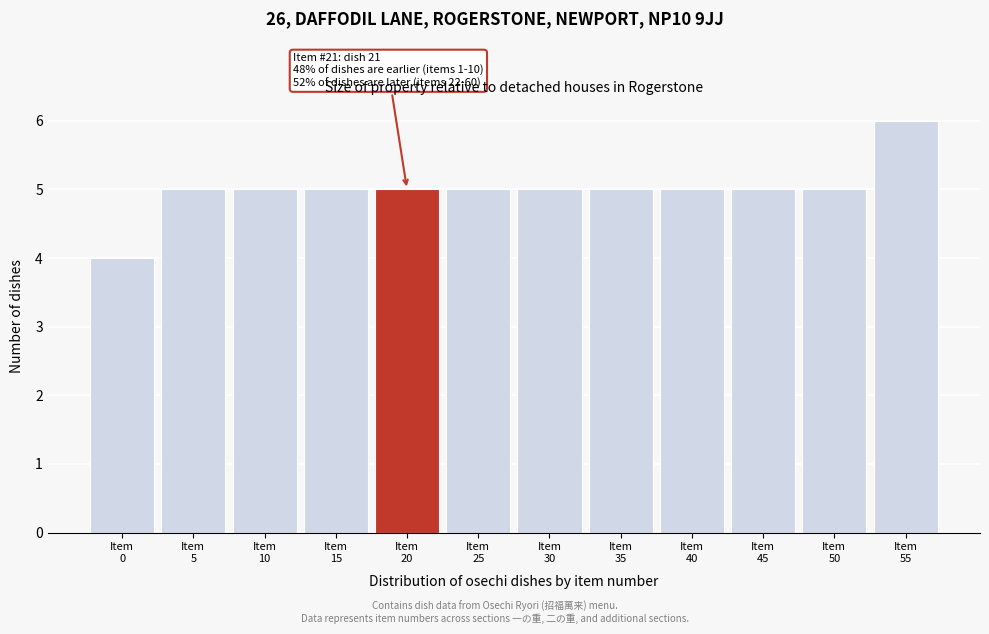

Reading left to right, list all the values displayed in this chart.

4	5	5	5	5	5	5	5	5	5	5	6